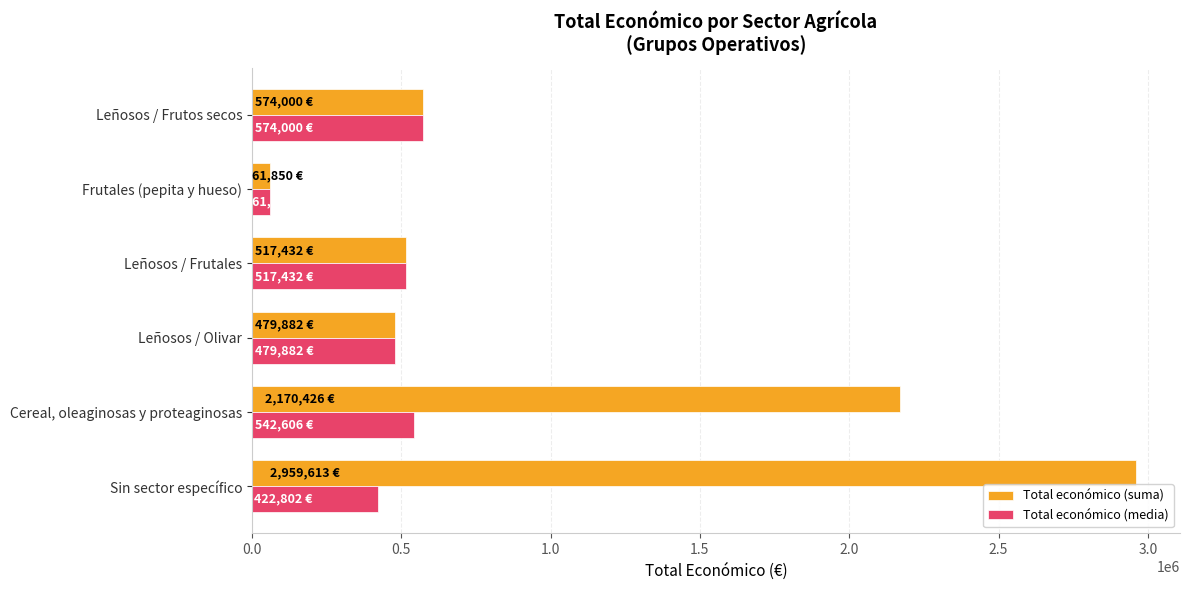

At Cereal, oleaginosas y proteaginosas, list the series in order from smallest to largest.

Total económico (media), Total económico (suma)